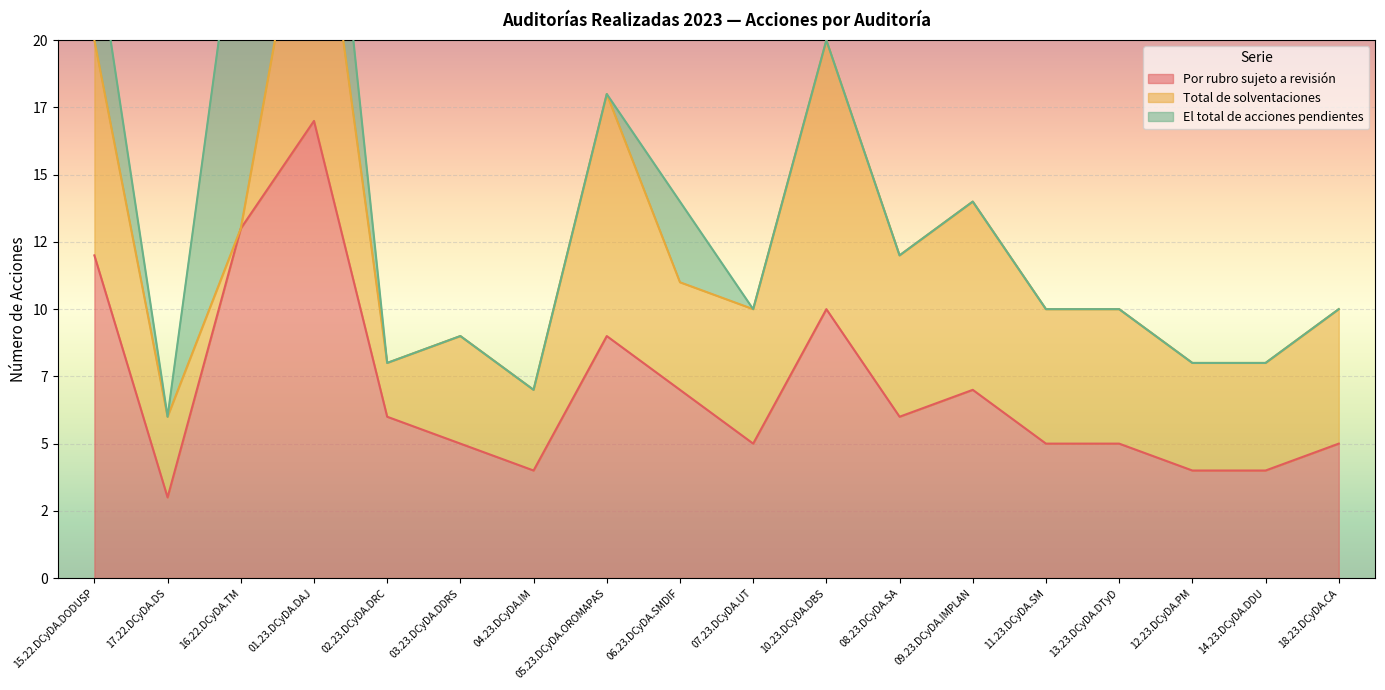

What position from the right is 16.22.DCyDA.TM?

16